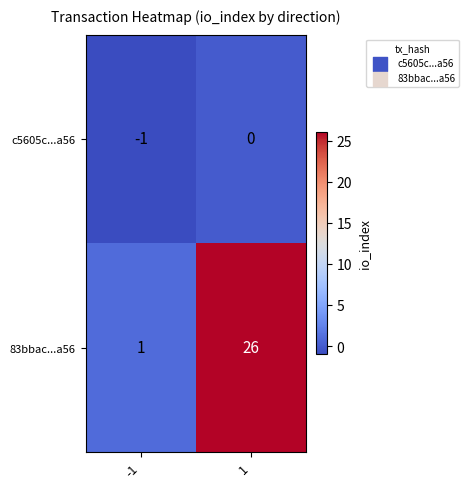

Between -1 and 1, which series saw the biggest shift?

83bbac...a56